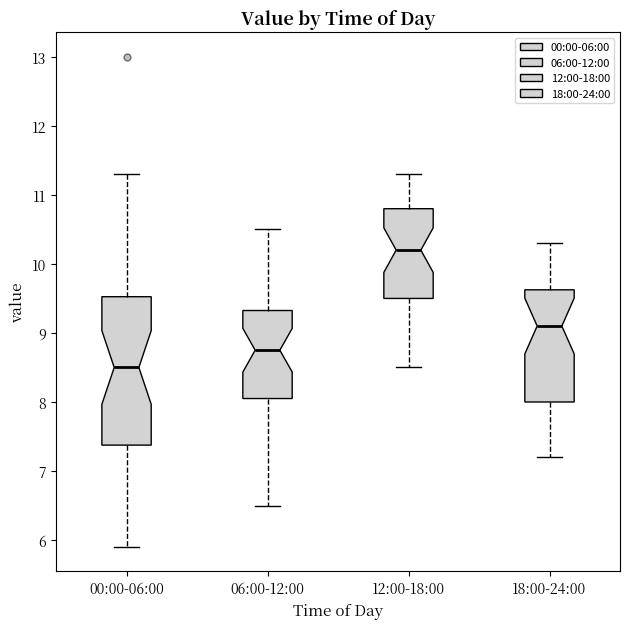

Reading left to right, read every box against the y-axis: the position of its median line, the range the box covers, and the ends of its whiskers. The values are not printed on the chart, so give them approximately, as read against the axis.

00:00-06:00: median 8.5, box 7.4 to 9.5, whiskers 5.9 to 11.3
06:00-12:00: median 8.8, box 8.1 to 9.3, whiskers 6.5 to 10.5
12:00-18:00: median 10.2, box 9.5 to 10.8, whiskers 8.5 to 11.3
18:00-24:00: median 9.1, box 8.0 to 9.6, whiskers 7.2 to 10.3